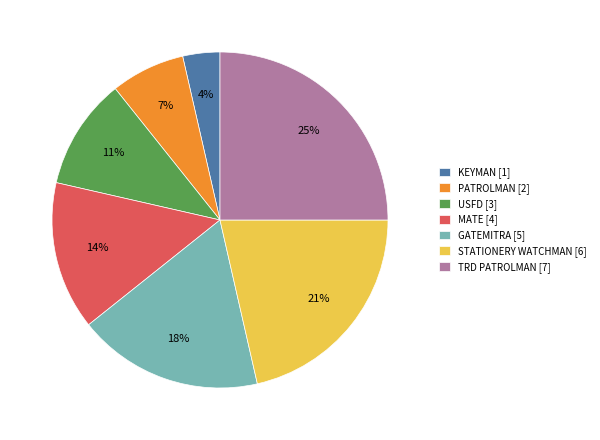

To the nearest percent, what is the difference between the PATROLMAN [2] and MATE [4] slice percentages?

7%